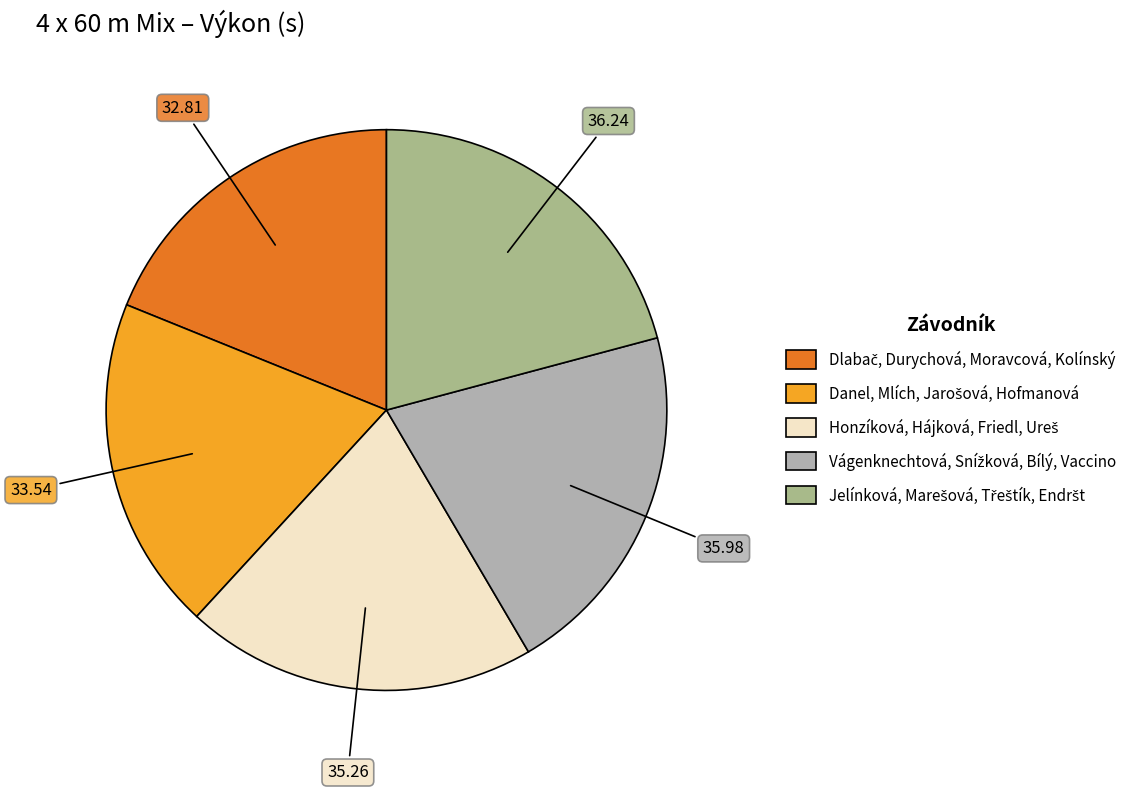

Is there a majority slice in this chart?

No